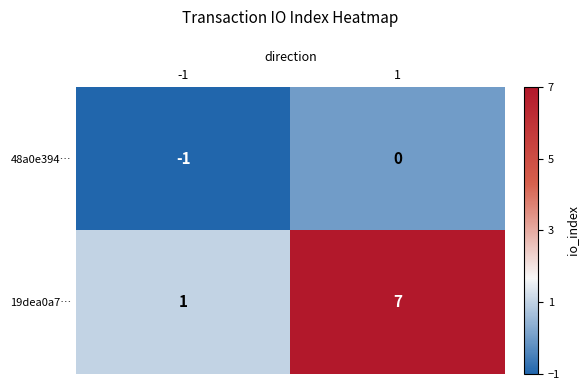

The 19dea0a7… series shows 1 at -1. True or false?

True